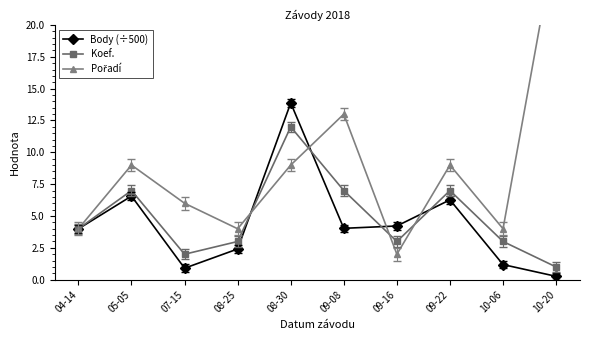

At which label does Body (÷500) first exceed 4?

05-05